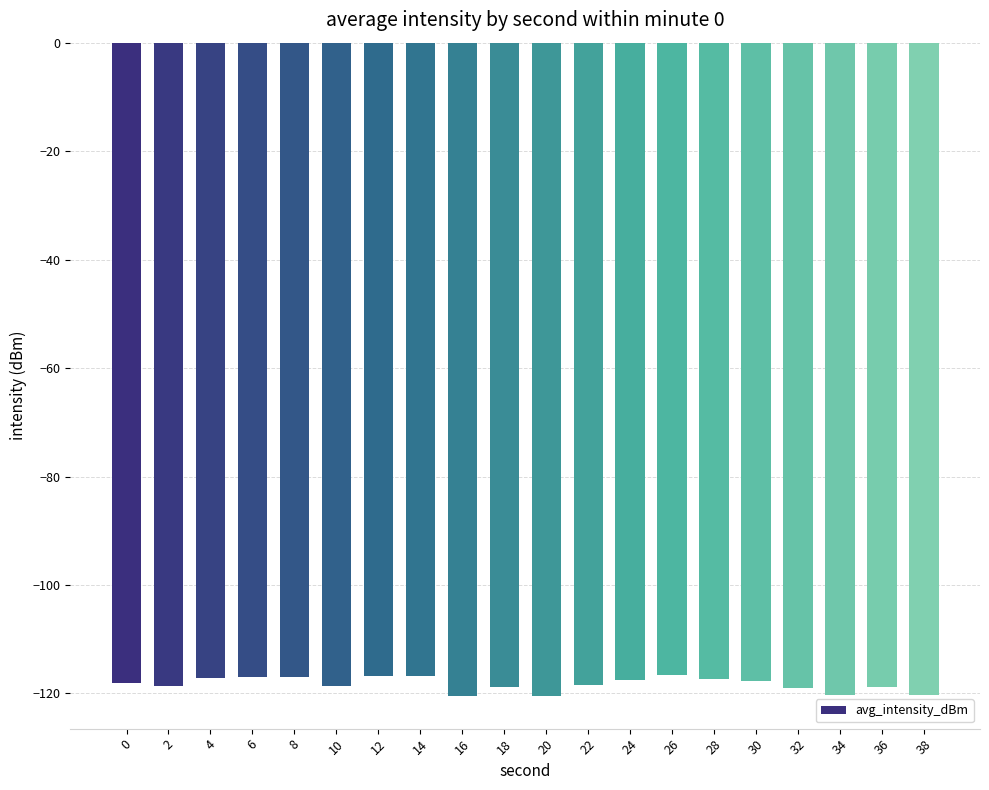

The value at 22 is -118.4. True or false?

True